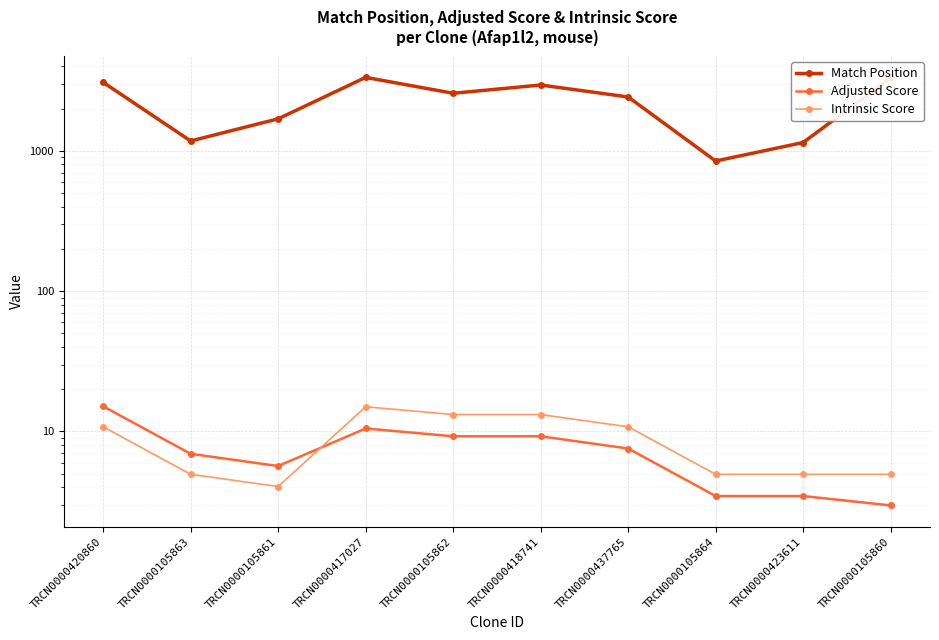

What is the minimum value shown in the chart?

3.0